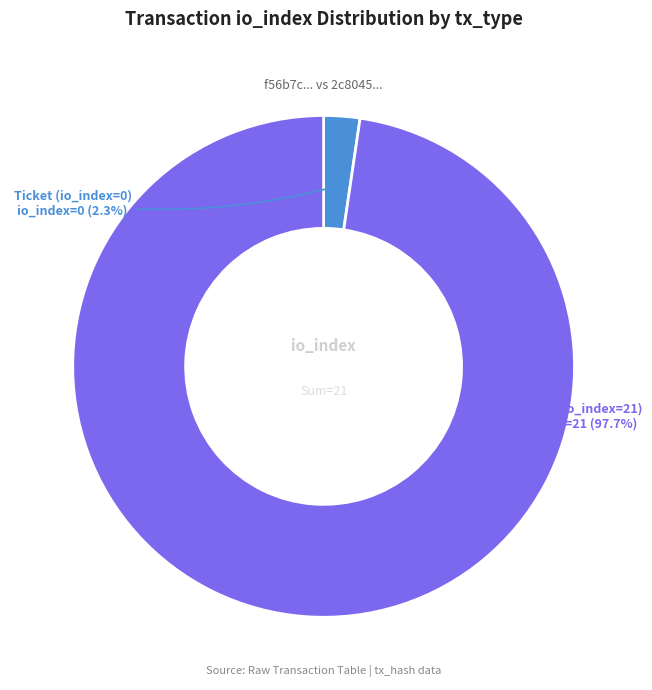

Does any single category account for the majority?

Yes